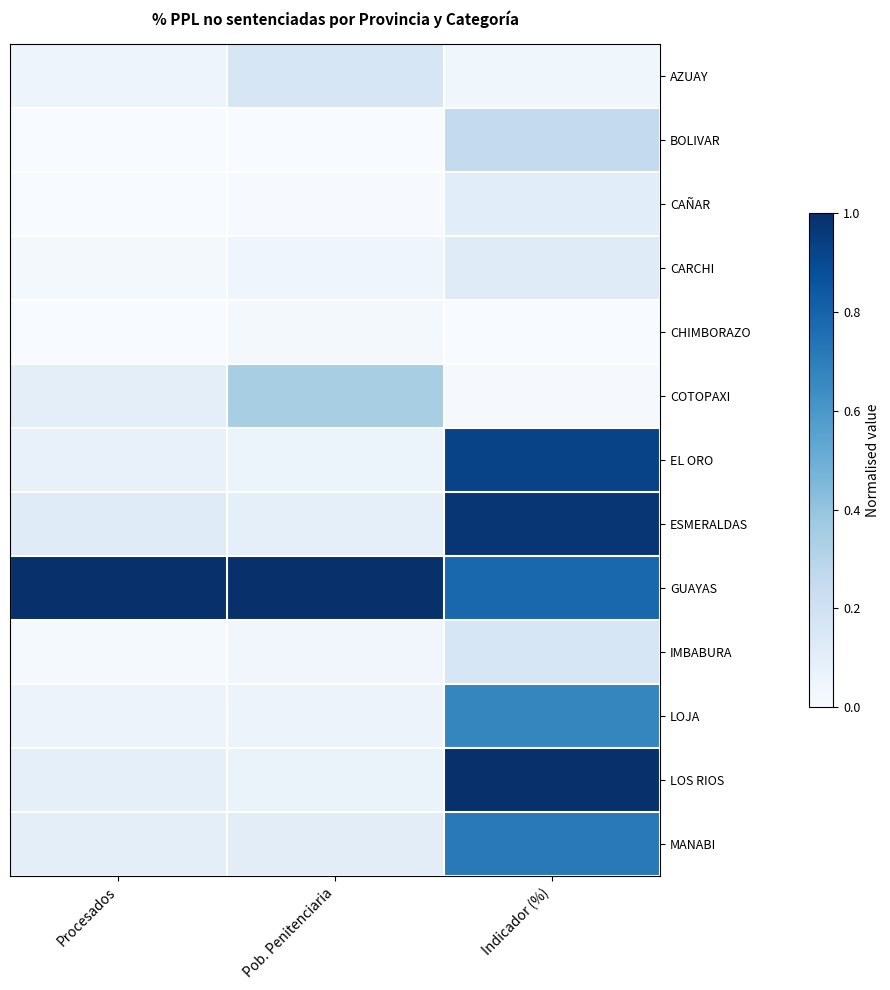

Which category has the lowest value across all series?

Procesados